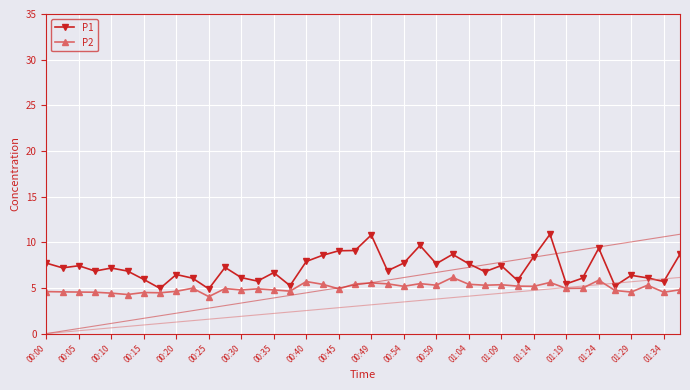

Which series has the widest spread of values?

P1